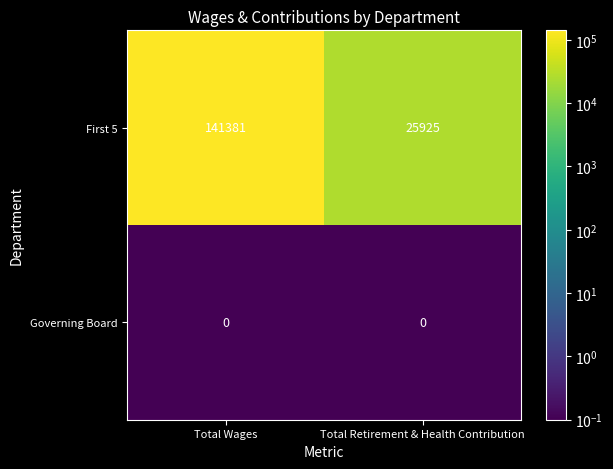

What is the difference between the maximum and minimum values in the First 5 series?

115456